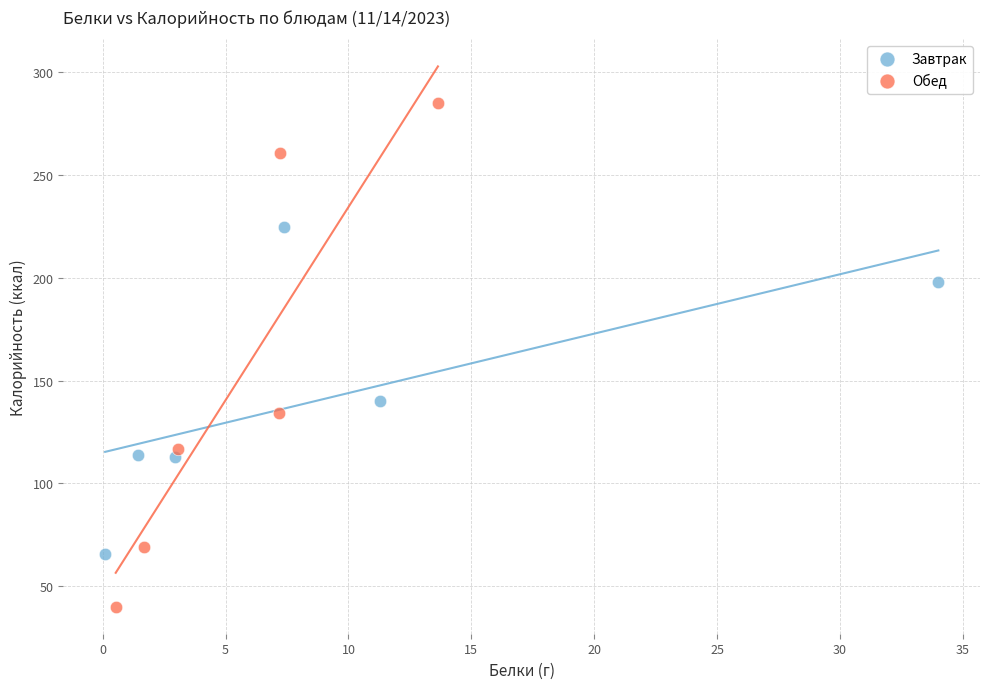

Which series reaches the maximum Y coordinate?

Обед